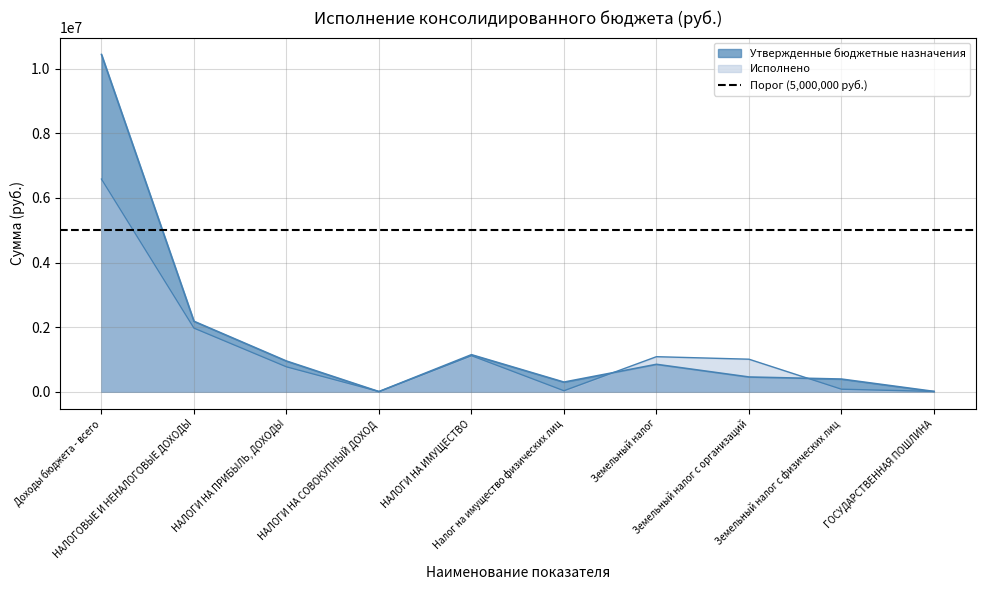

What position from the right is Земельный налог с физических лиц?

2